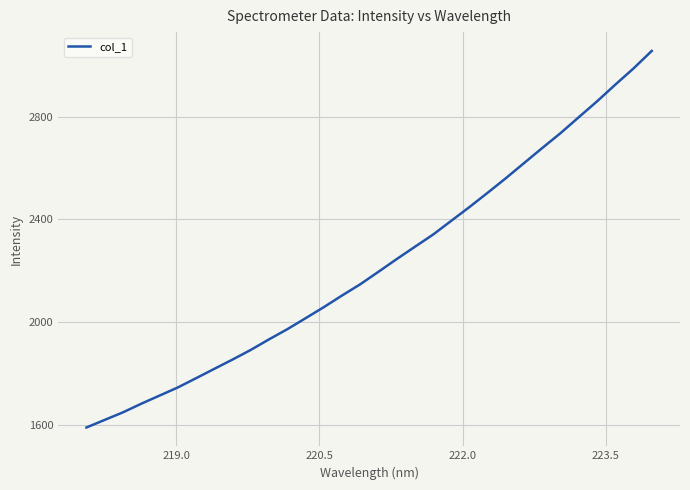

What is the smallest value displayed?

1588.4